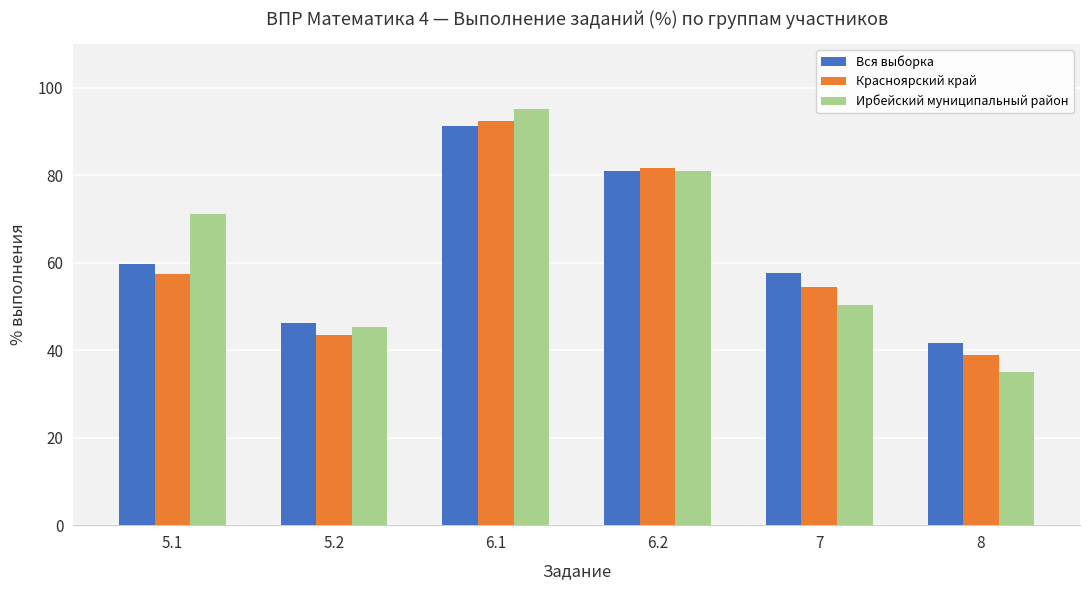

At which label is Красноярский край closest to 65?

5.1